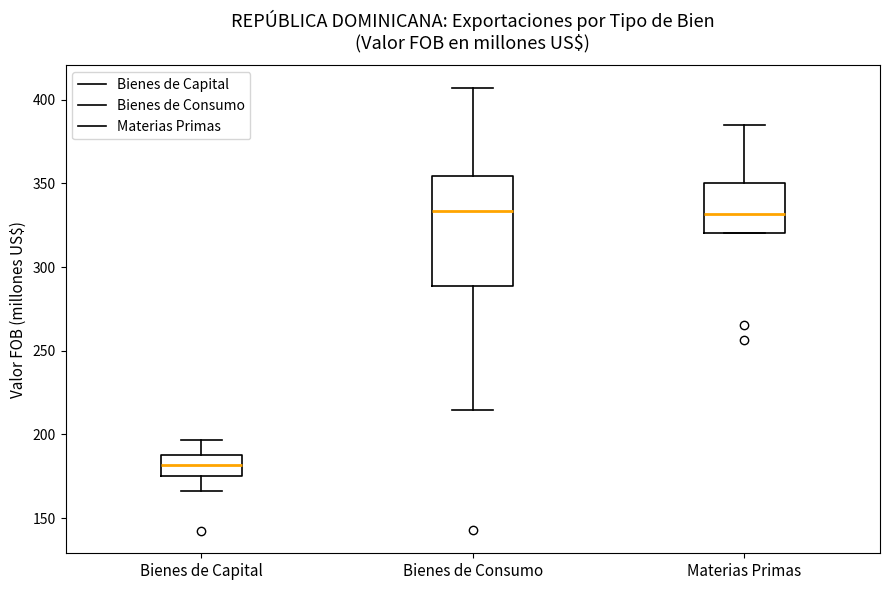

Where does the upper whisker of the box for Bienes de Capital end on the y-axis? The values are not printed on the chart, so give them approximately, as read against the axis.

195